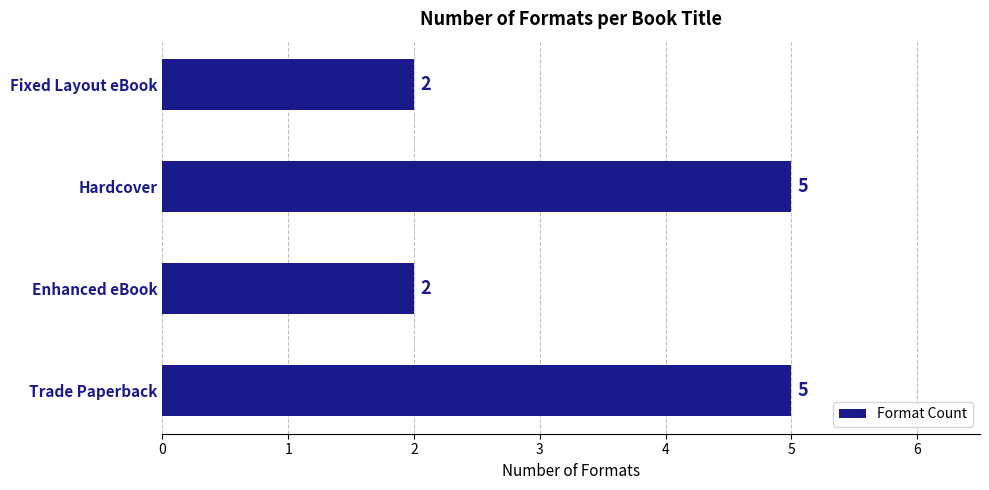

What is the sum of all values?

14